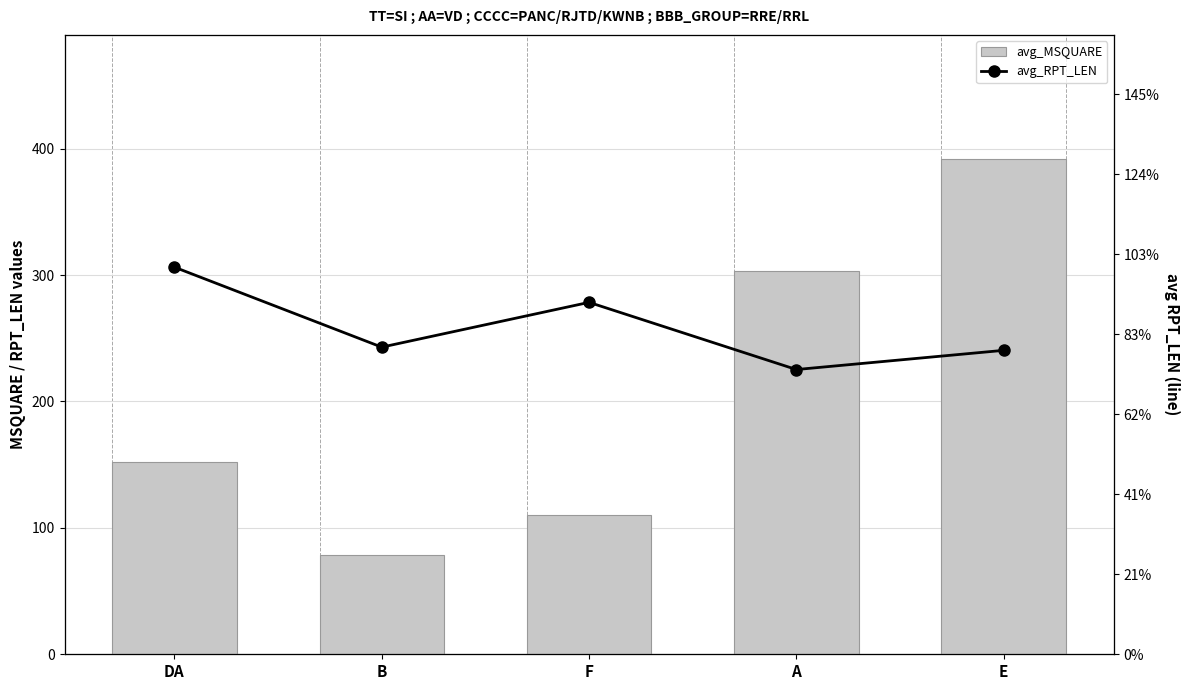

The avg_MSQUARE series shows 392.0 at E. True or false?

True